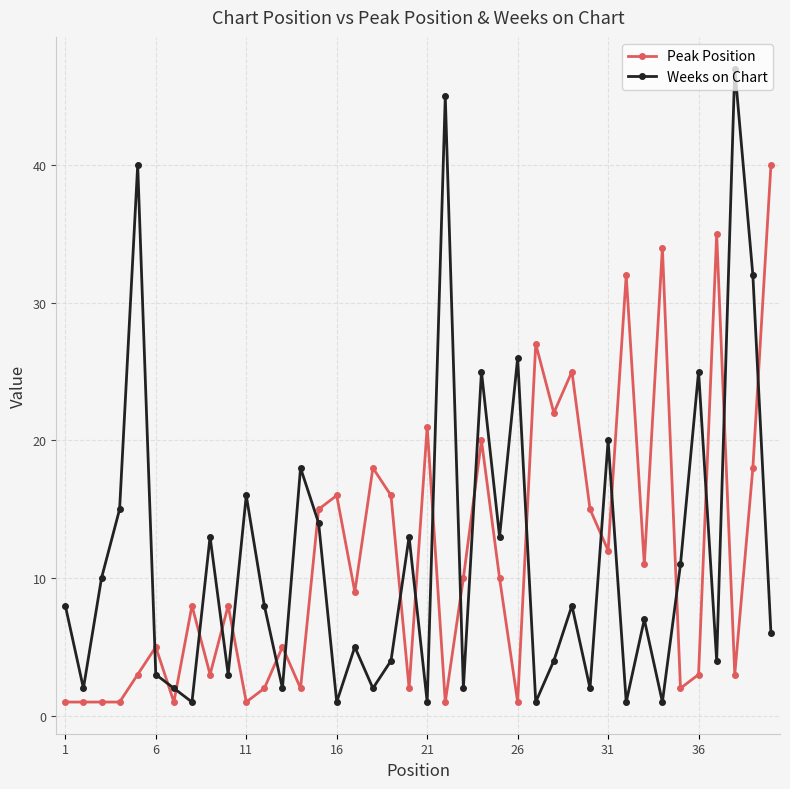

List the series in order of their peak value, lowest first.

Peak Position, Weeks on Chart